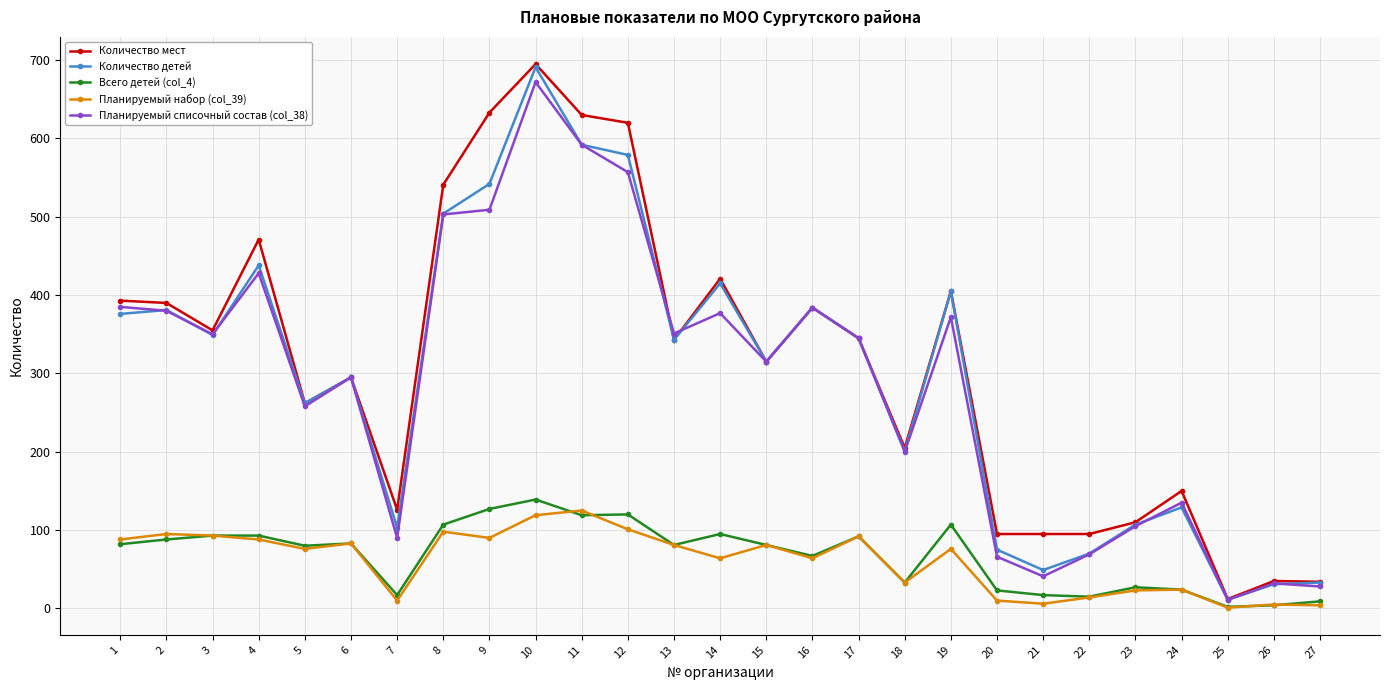

What is the average value of the Количество мест series?

313